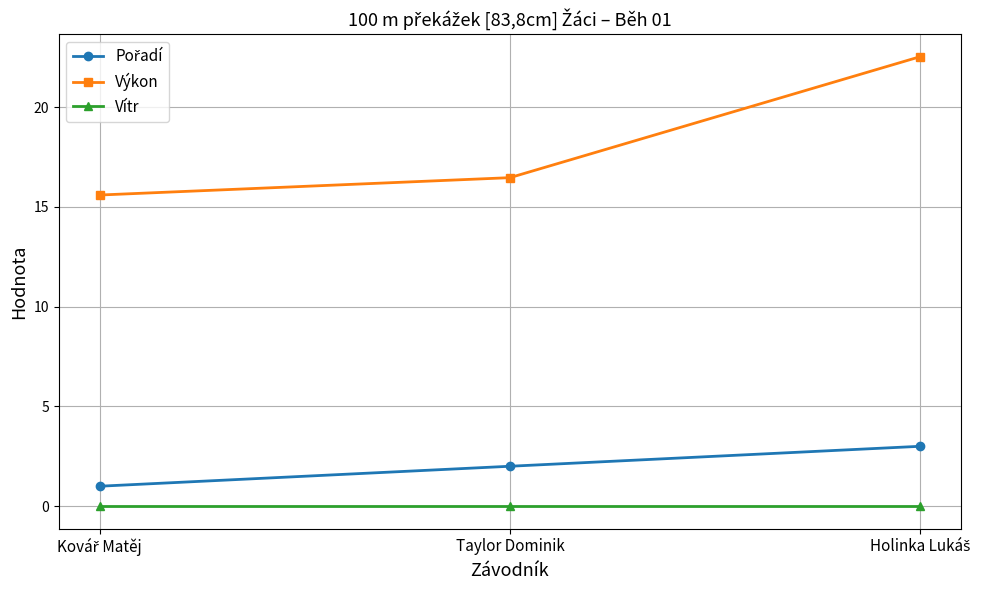

At how many categories does at least one series exceed 14?

3